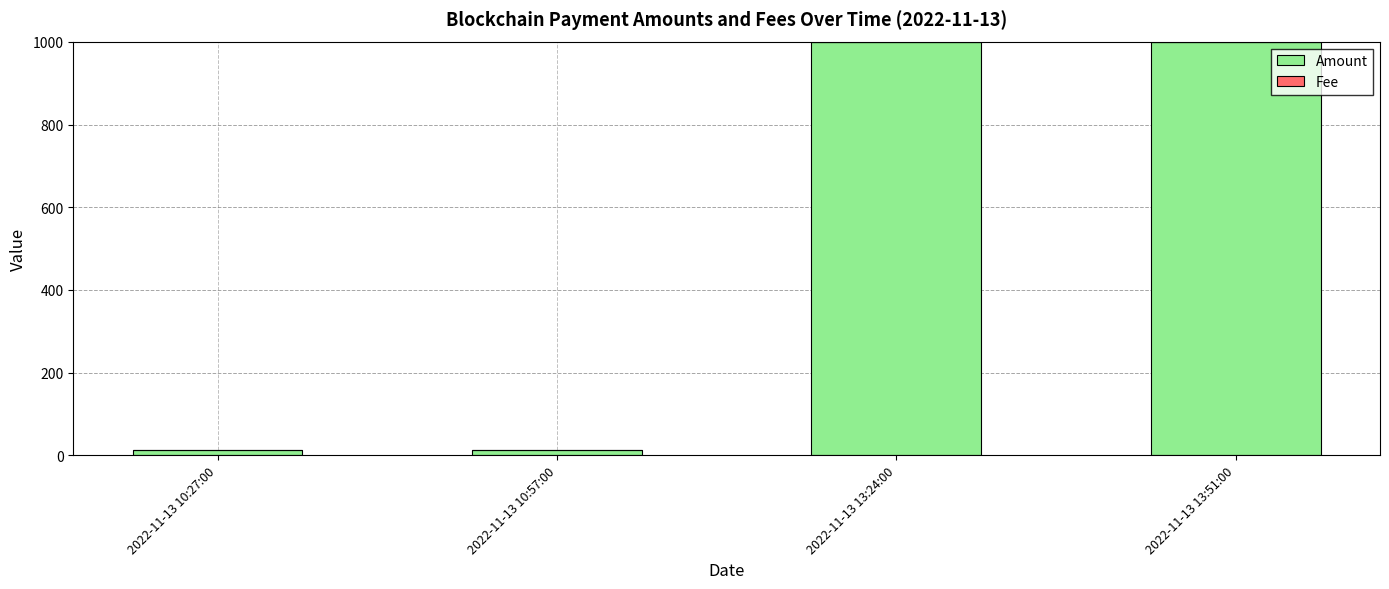

What is the maximum value for Amount?

1000.6